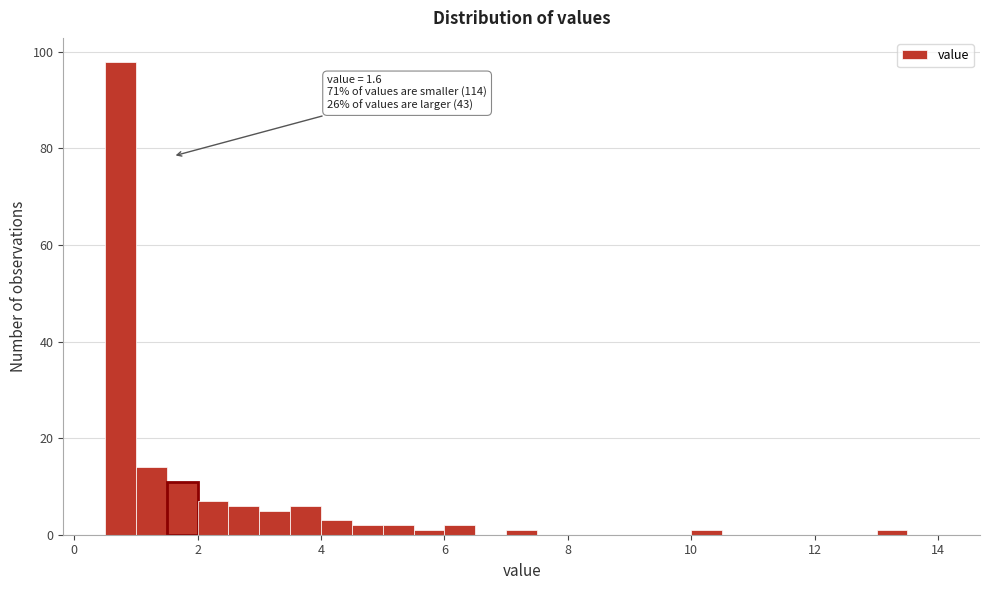

Read against the x-axis, roughly where is the centre of the tallest bar?

0.8